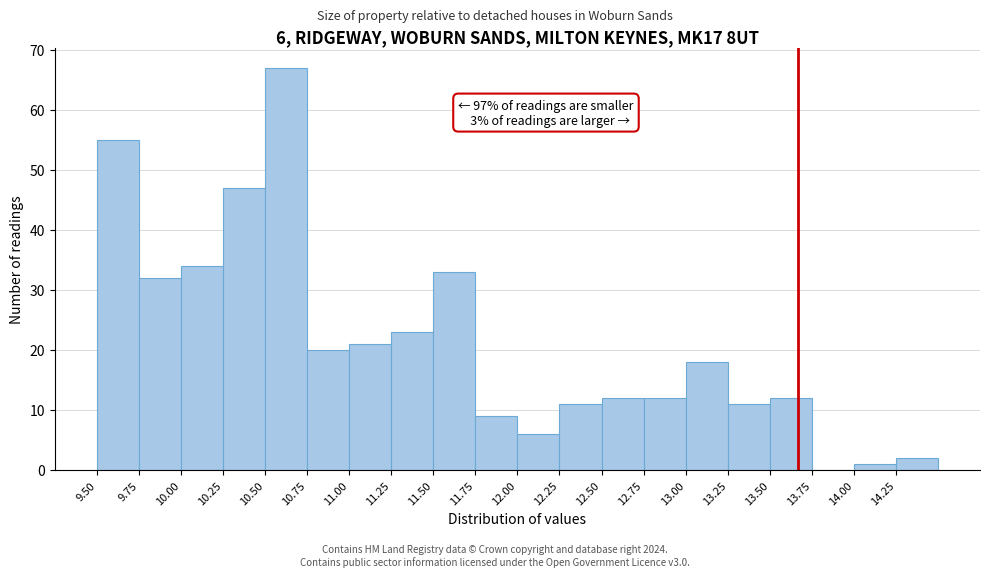

Over which range of the x-axis is the bar tallest?

10.50 to 10.75